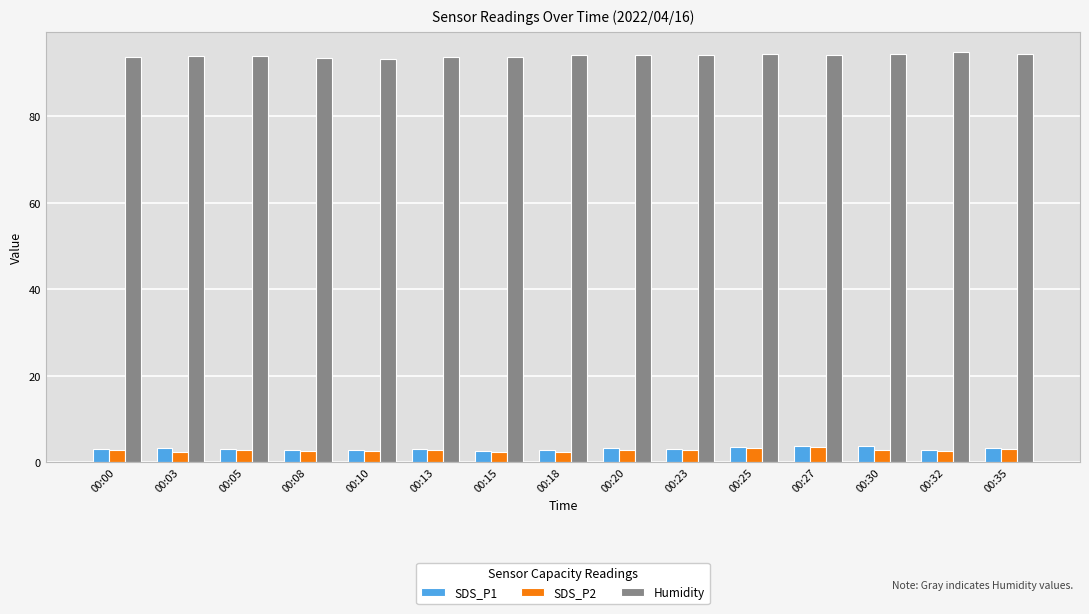

What is the value of the SDS_P1 bar at the 2nd from the left?

3.3